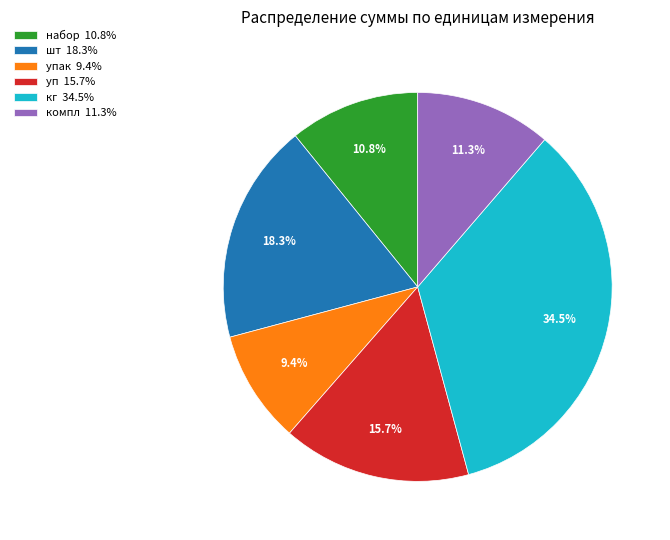

How many slices are in this pie chart?

6